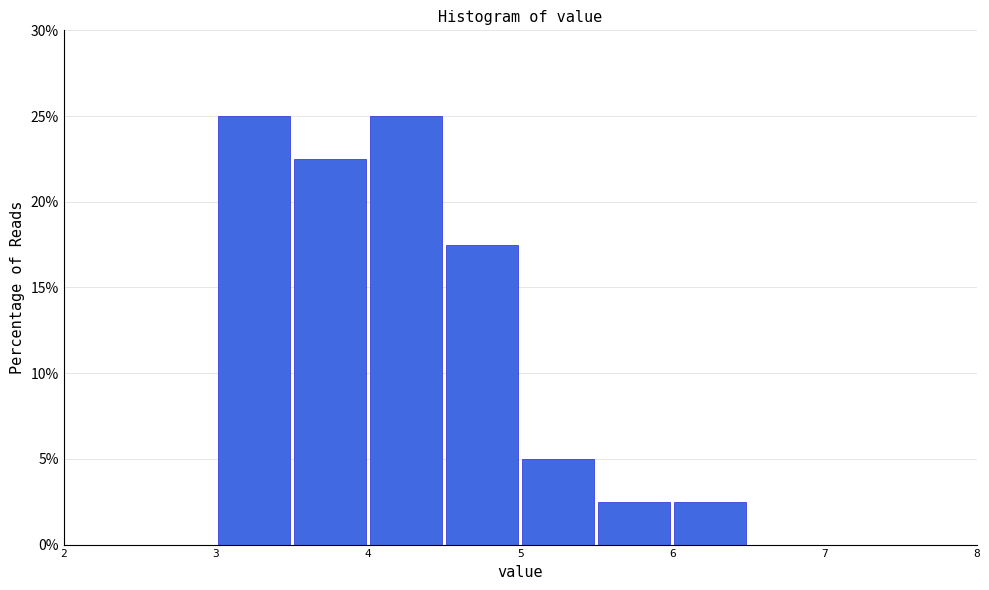

Reading left to right, list every bar in this chart as the range it spans on the x-axis followed by its height. The values are not printed on the chart, so give them approximately, as read against the axis.

3.0 to 3.5: 25.0
3.5 to 4.0: 22.5
4.0 to 4.5: 25.0
4.5 to 5.0: 17.5
5.0 to 5.5: 5.0
5.5 to 6.0: 2.5
6.0 to 6.5: 2.5